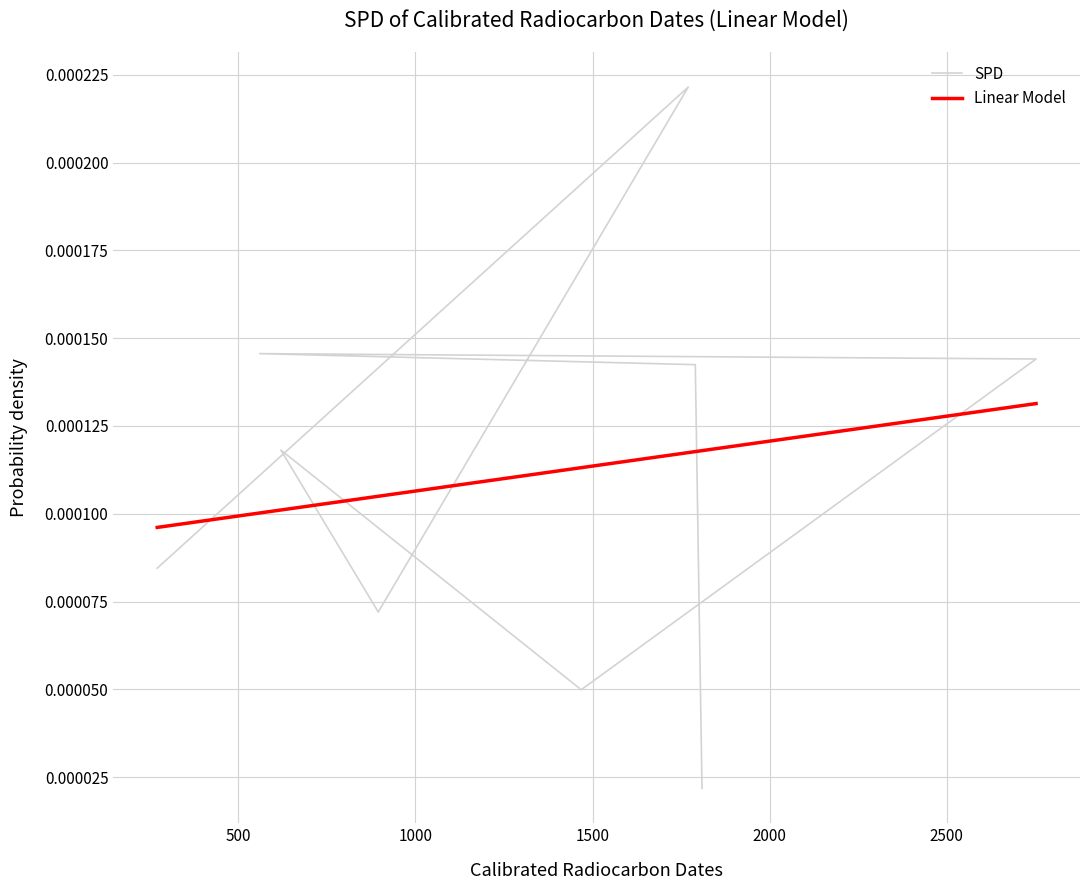

True or false: there are more than 0 points higher than both neighbors.

True